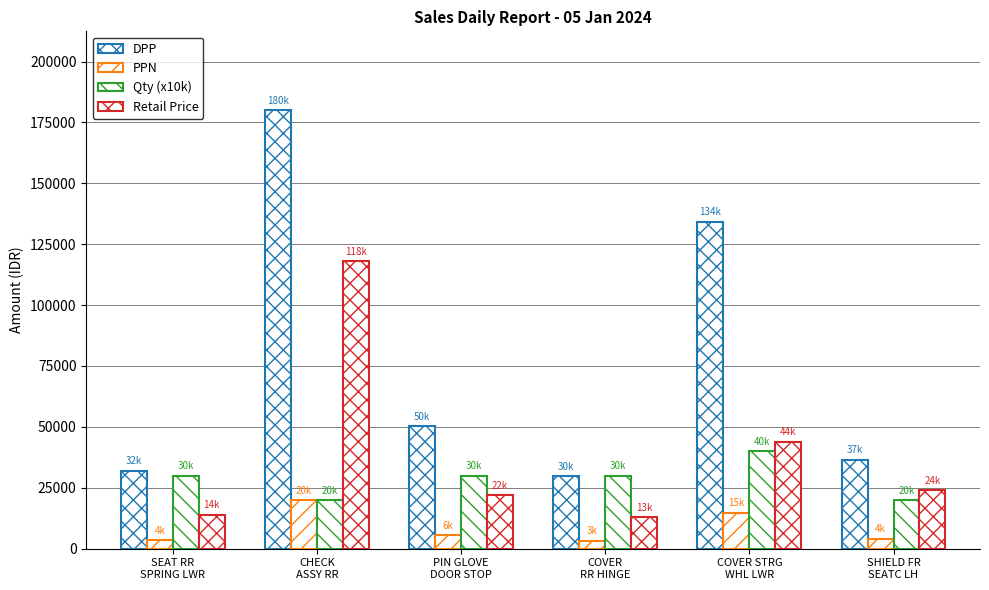

How many groups of bars are there?

6